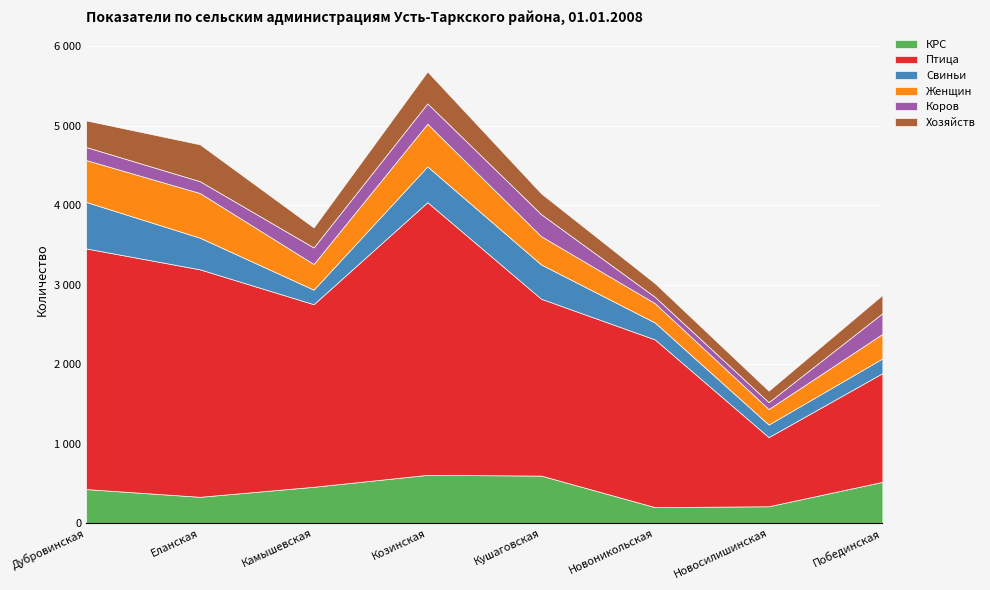

Reading left to right, extract all data points from this chart.

КРС: 427	330	456	606	597	200	211	518
Птица: 3028	2862	2297	3431	2225	2110	870	1368
Свиньи: 585	398	183	450	431	213	158	185
Женщин: 527	562	323	537	356	243	195	309
Коров: 164	149	208	256	277	80	87	260
Хозяйств: 335	464	252	401	262	172	144	231